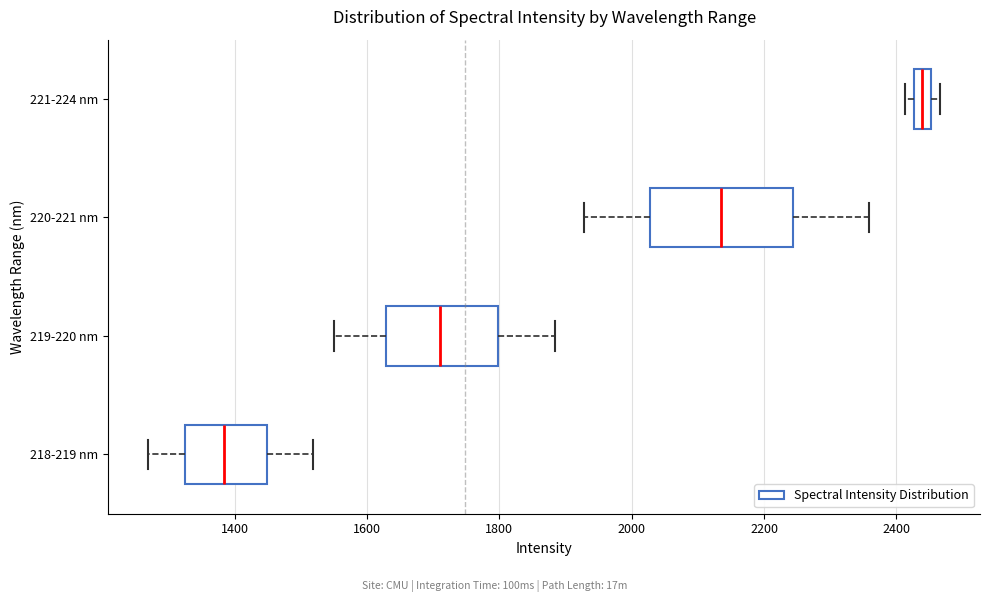

Which box is the widest, from its left edge to its right edge?

220-221 nm